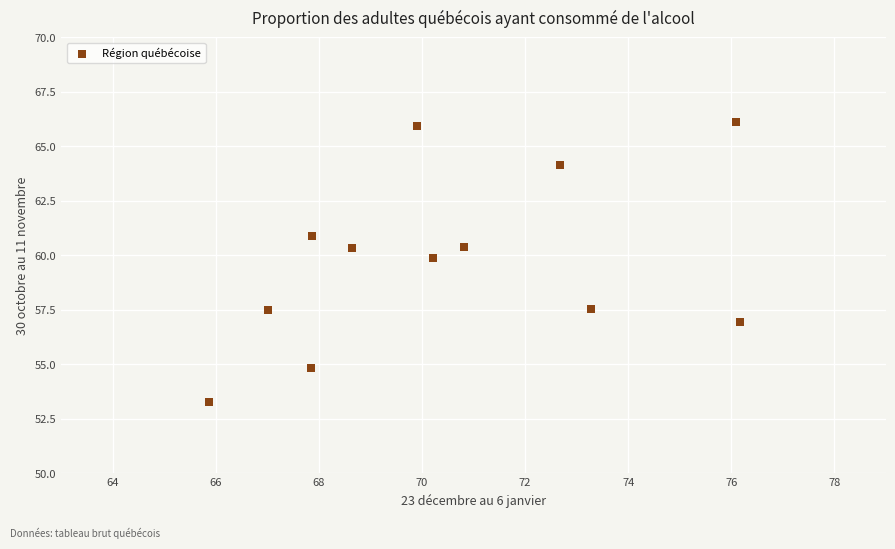

What is the range of X values (max minus min)?

10.3